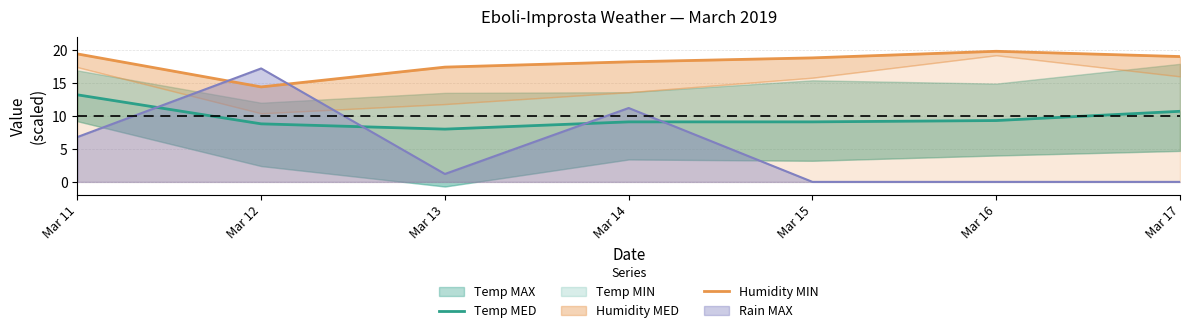

True or false: Temp MED and Humidity MIN intersect in this chart.

False